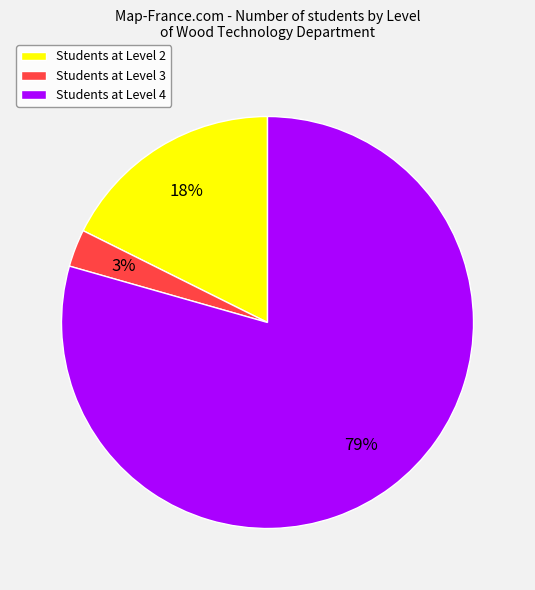

Do Students at Level 3 and Students at Level 2 together represent more than half of the pie?

No